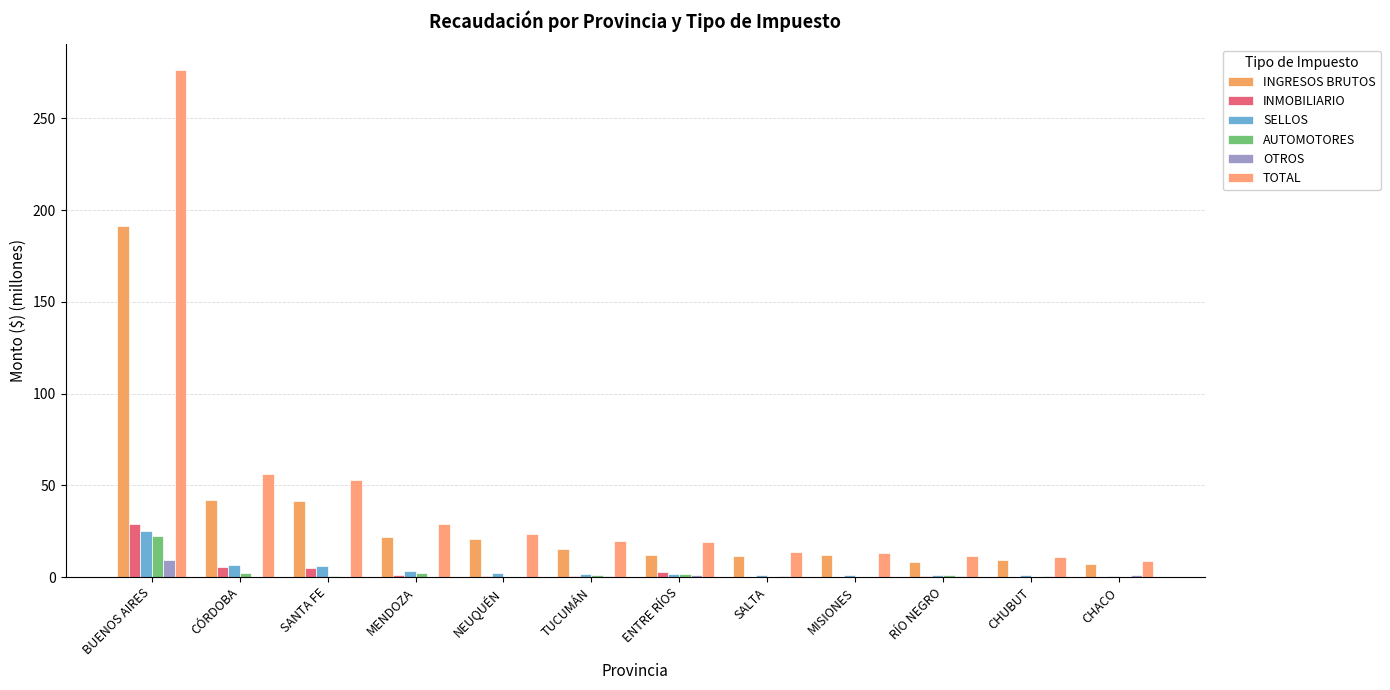

What is the value of the INGRESOS BRUTOS bar at the 3rd from the left?

41.5